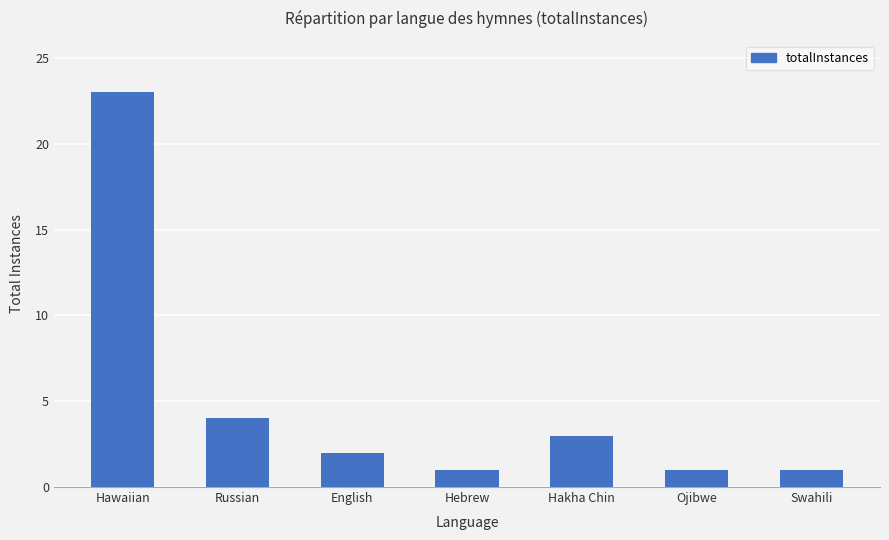

At which label is the value closest to 12?

Russian